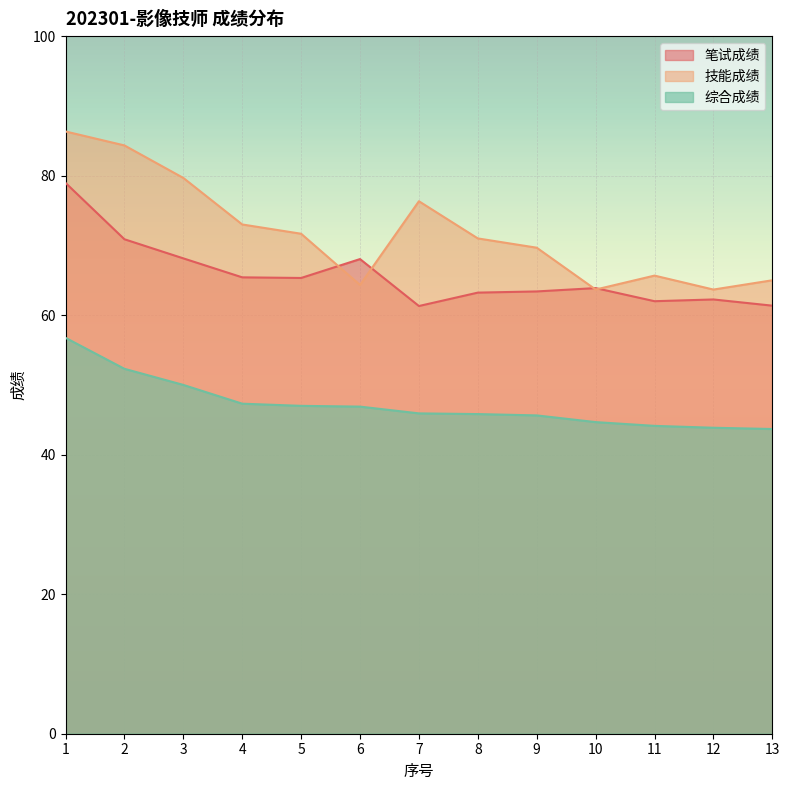

The value of 技能成绩 at 8 is 104.5. True or false?

False